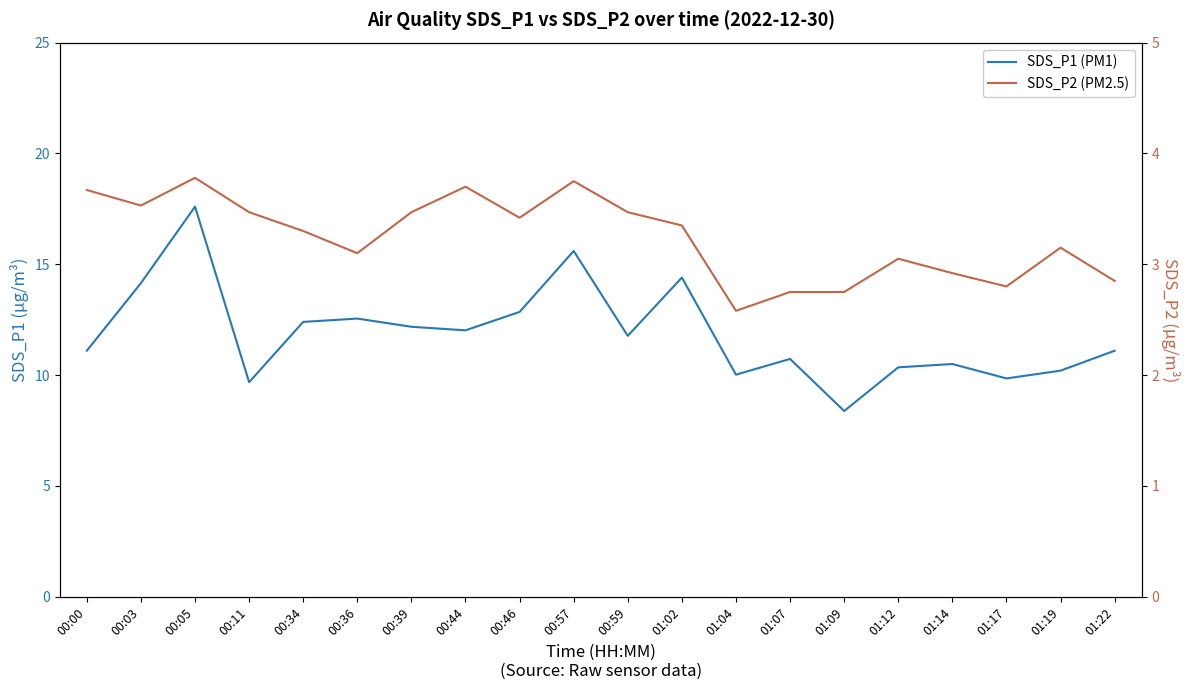

At which category is the sum across all series the highest?

00:05